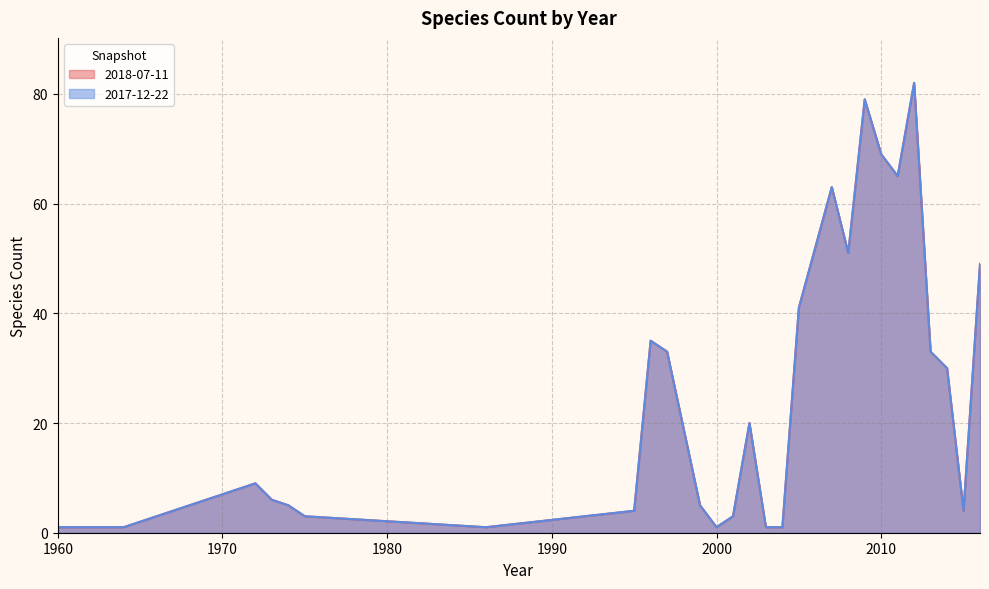

Is the value of 2017-12-22 at 2014 greater than the value of 2018-07-11 at 1986?

Yes